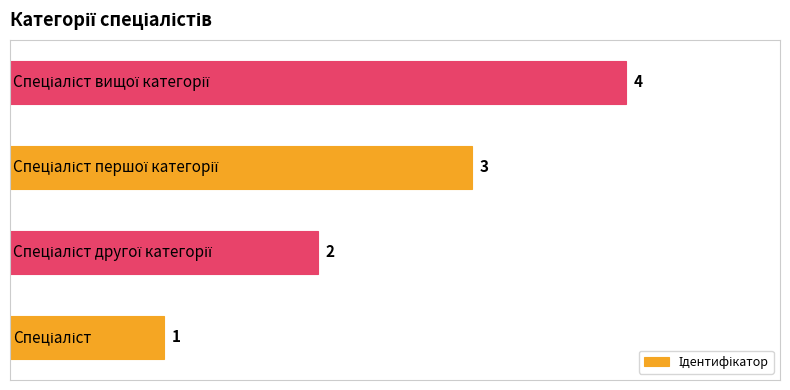

What is the difference between the maximum and second lowest values?

2